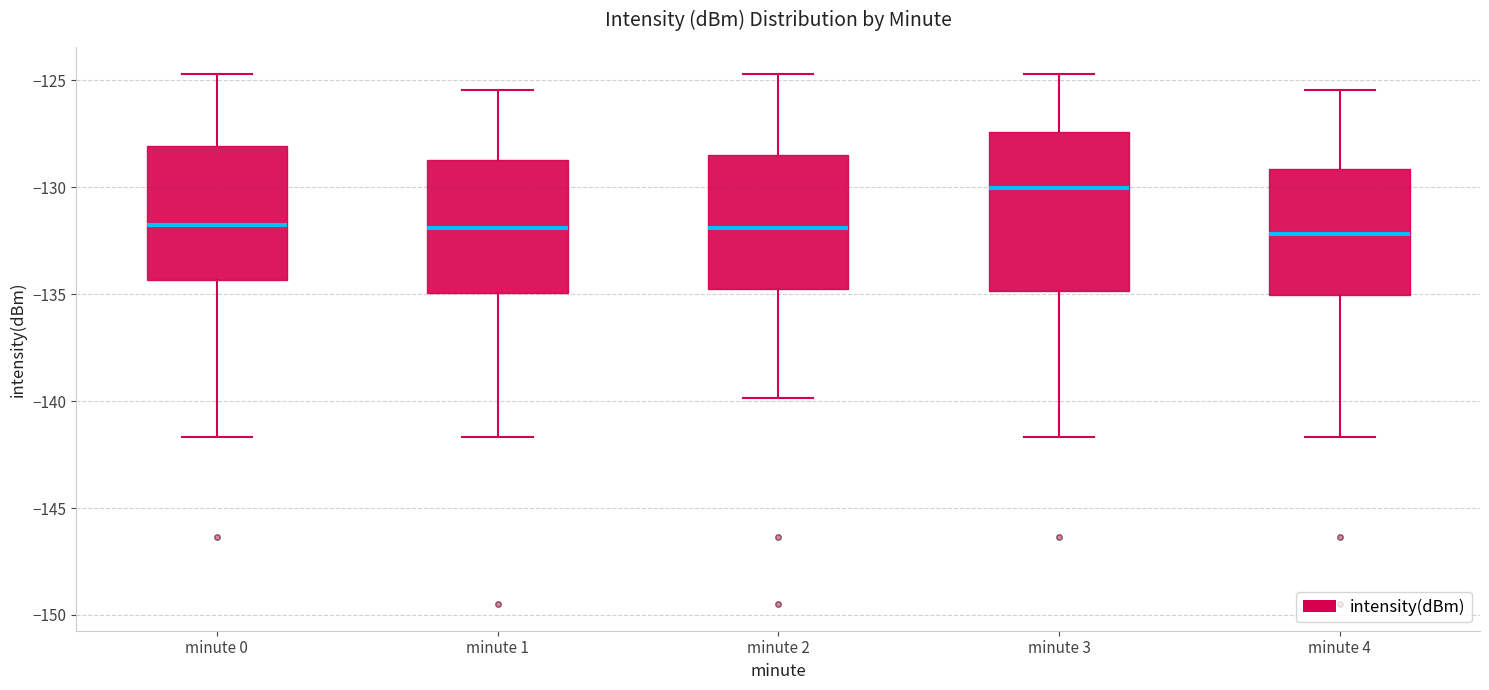

Reading left to right, transcribe this box plot: for each box, give where its median line is, the range the box spans, and where its two whiskers end, as read against the y-axis. The values are not printed on the chart, so give them approximately, as read against the axis.

minute 0: median -132.0, box -134.5 to -128.0, whiskers -141.5 to -124.5
minute 1: median -132.0, box -135.0 to -128.5, whiskers -141.5 to -125.5
minute 2: median -132.0, box -134.5 to -128.5, whiskers -140.0 to -124.5
minute 3: median -130.0, box -135.0 to -127.5, whiskers -141.5 to -124.5
minute 4: median -132.0, box -135.0 to -129.0, whiskers -141.5 to -125.5